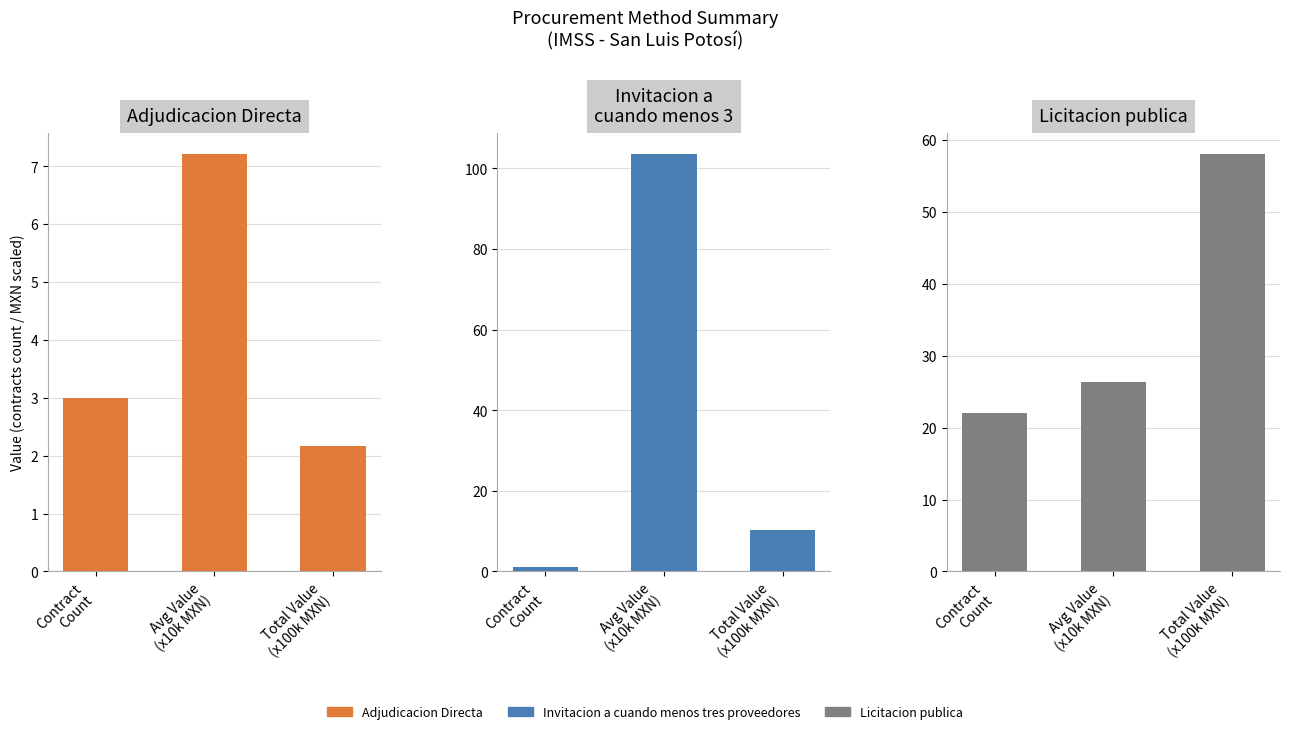

Which series has the largest total across all categories?

Invitacion a cuando menos tres proveedores